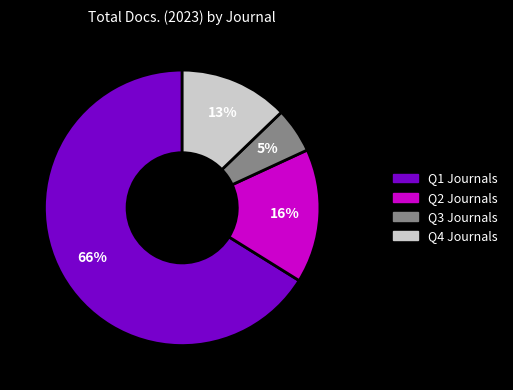

Approximately how many times larger is the value at Q3 Journals compared to Q4 Journals?

0.4